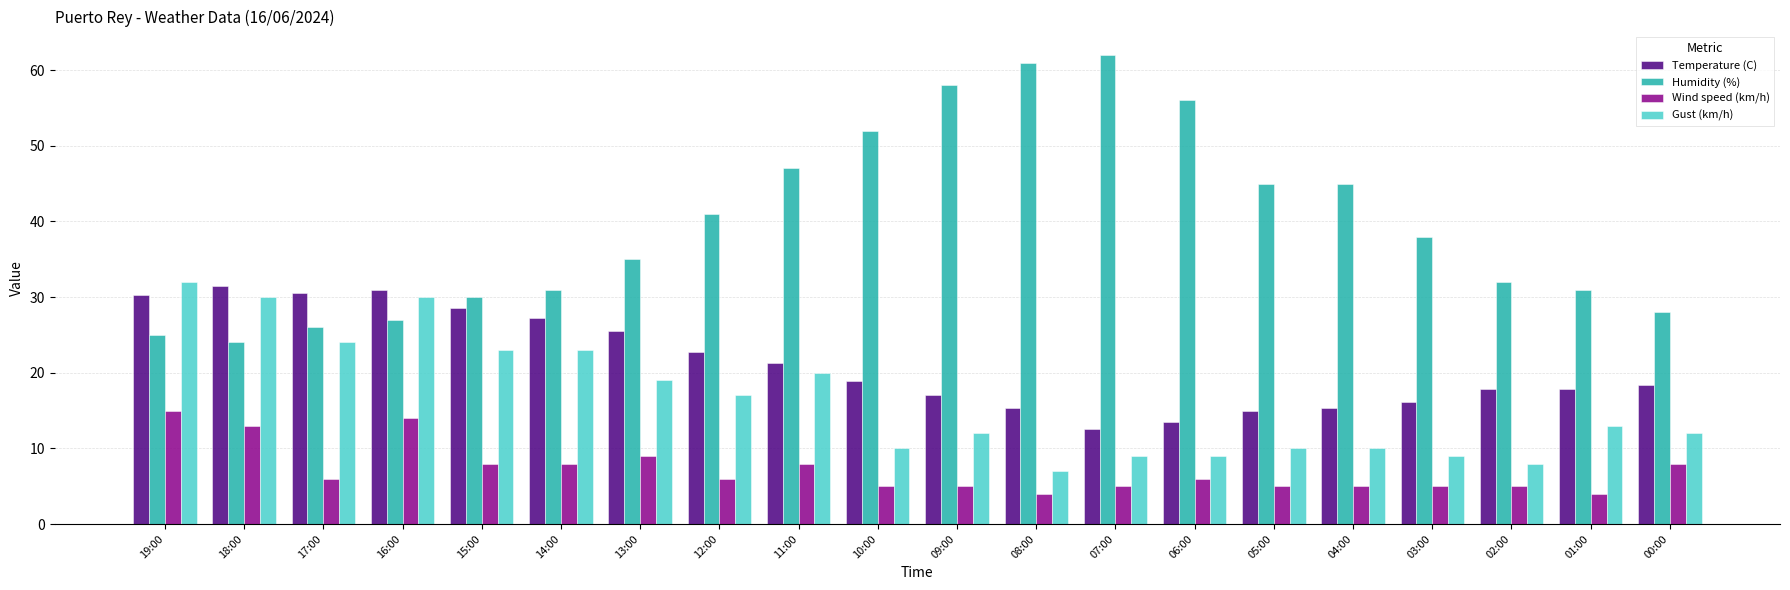

What is the total value across all series at 09:00?

92.1